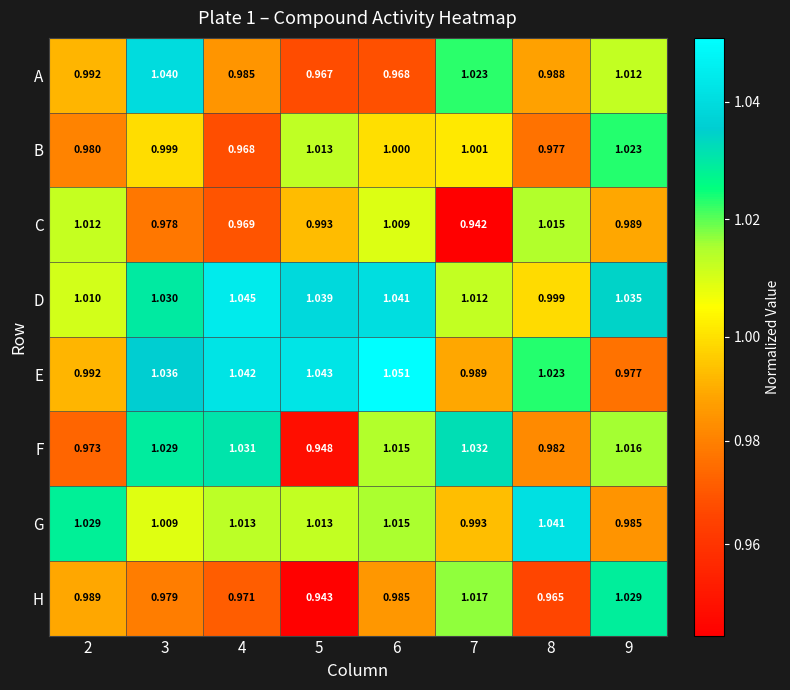

Which series has the largest total across all categories?

D